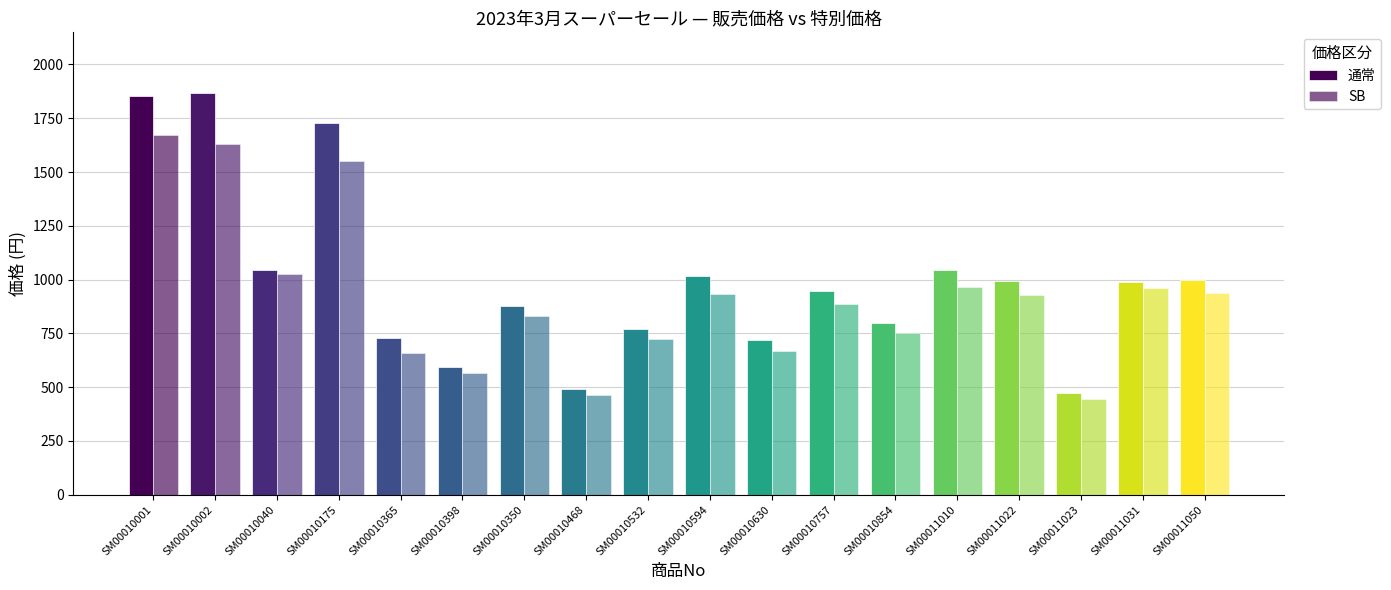

Count the number of data series in this chart.

2